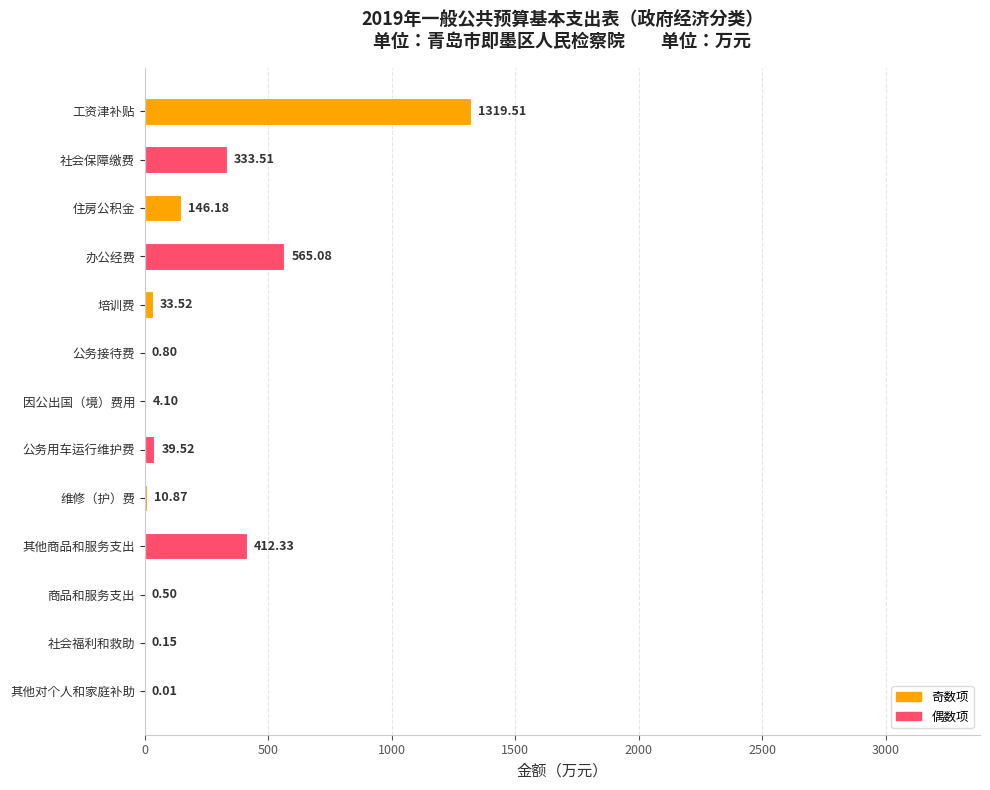

How many values exceed 33?

7